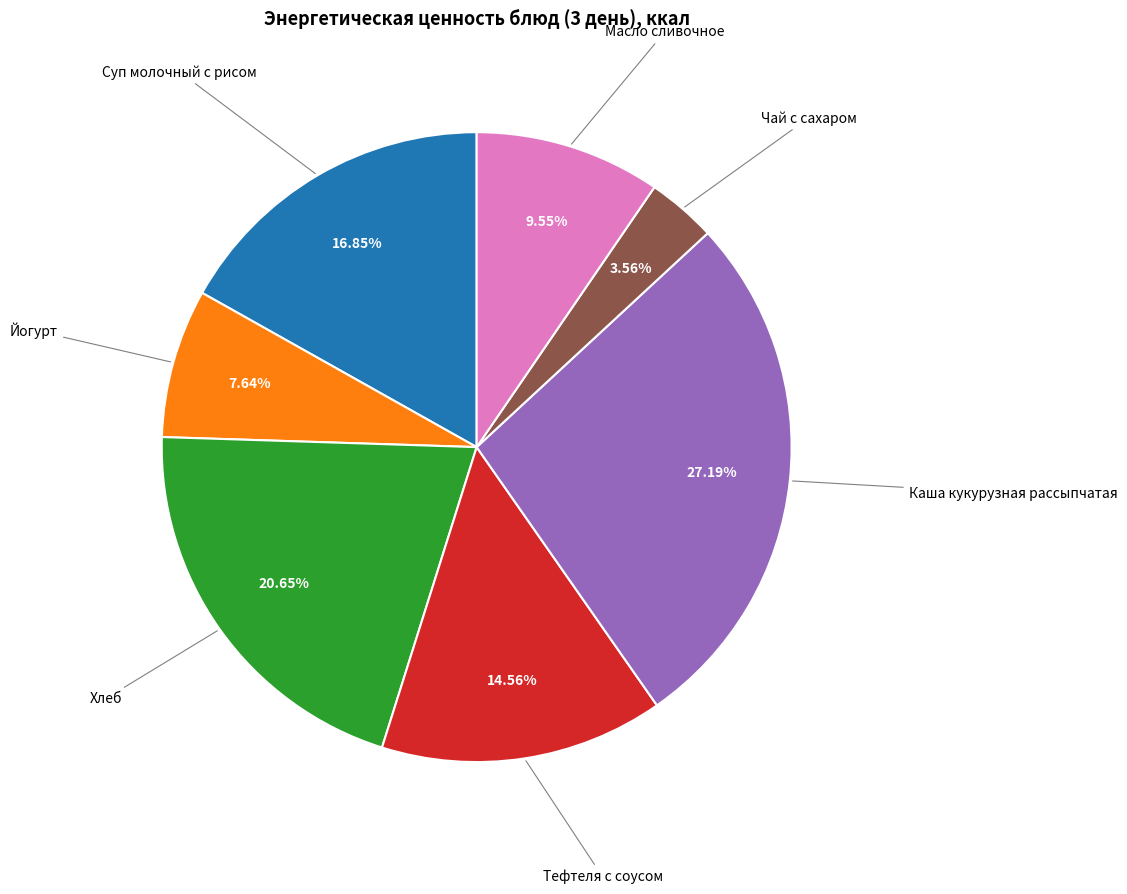

True or false: Суп молочный с рисом accounts for 17% of the total.

True